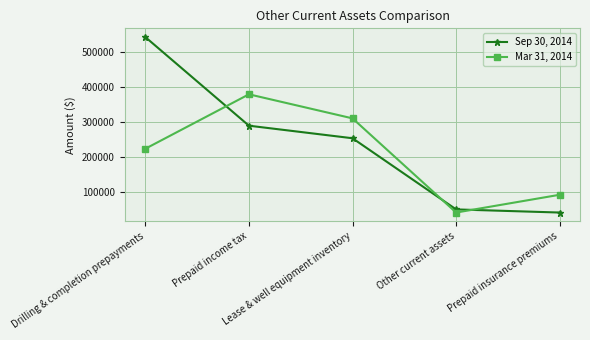

What is the value of the Mar 31, 2014 point at the 5th from the left?

91000